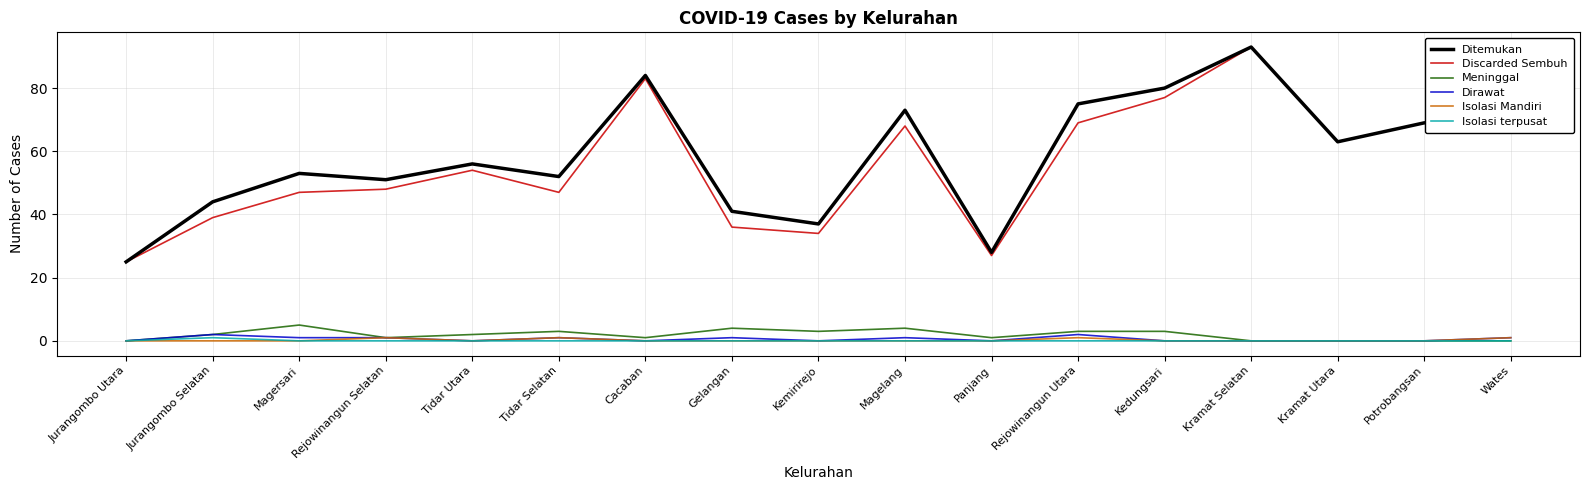

What is the difference between the highest and lowest values at Jurangombo Utara?

25